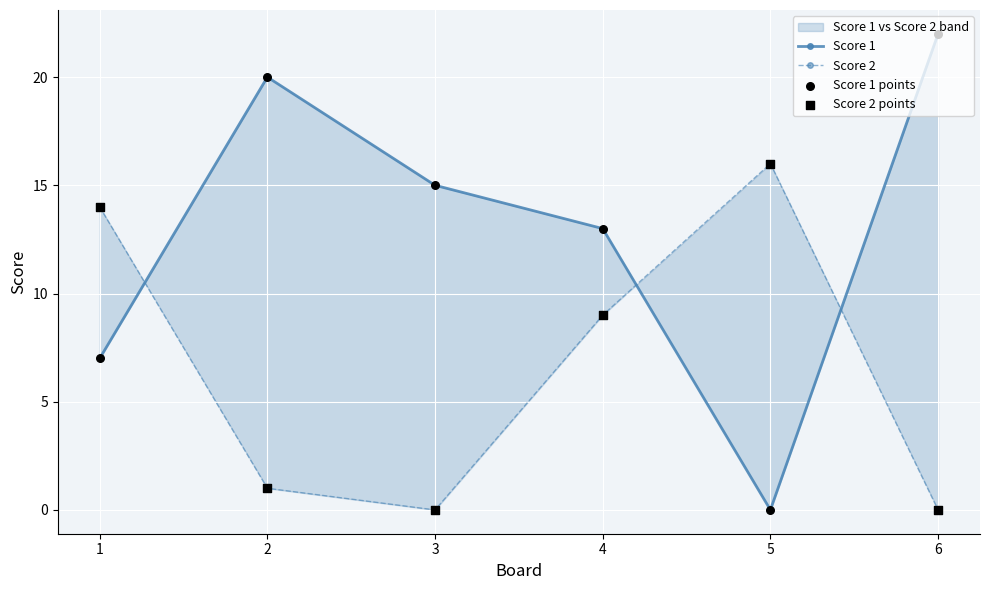

Which series has the widest spread of Y values?

Score 1